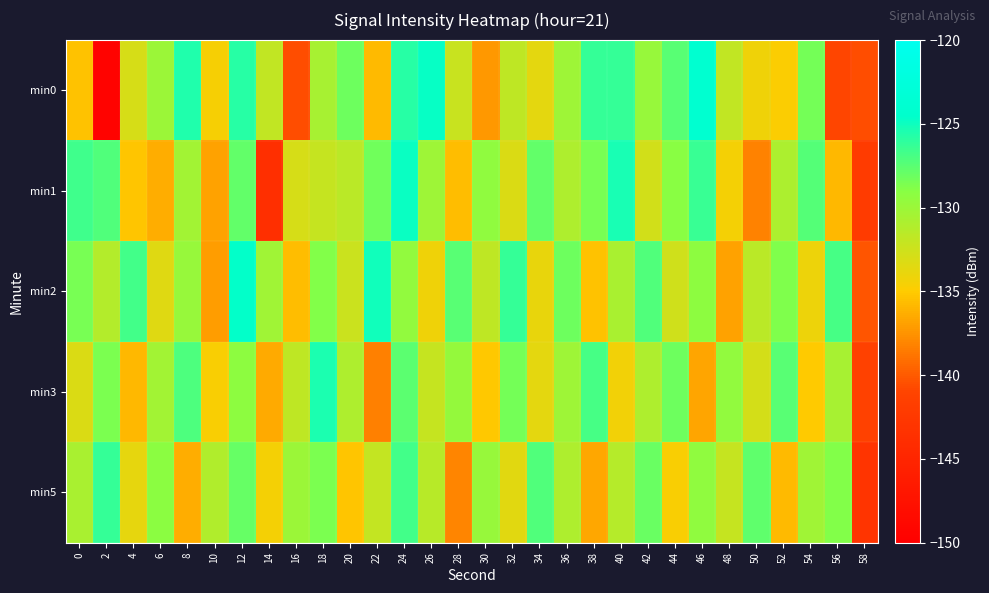

Reading left to right, transcribe all the data shown in this chart.

min0: 0=-135.4	2=-149.5	4=-132.9	6=-130.0	8=-125.6	10=-134.6	12=-125.8	14=-131.9	16=-140.6	18=-130.6	20=-128.1	22=-135.7	24=-125.8	26=-124.7	28=-132.3	30=-137.2	32=-131.8	34=-133.6	36=-130.2	38=-126.2	40=-126.3	42=-129.8	44=-127.5	46=-124.0	48=-131.9	50=-134.3	52=-134.9	54=-128.4	56=-140.9	58=-140.5
min1: 0=-126.7	2=-127.2	4=-135.3	6=-136.3	8=-130.3	10=-136.9	12=-127.8	14=-143.7	16=-132.9	18=-132.1	20=-131.5	22=-128.3	24=-124.9	26=-130.1	28=-135.6	30=-129.4	32=-133.2	34=-127.8	36=-131.0	38=-128.5	40=-125.3	42=-132.7	44=-129.1	46=-126.4	48=-134.5	50=-138.2	52=-130.8	54=-127.3	56=-135.9	58=-142.1
min2: 0=-128.5	2=-131.2	4=-126.7	6=-133.4	8=-129.8	10=-137.1	12=-124.6	14=-130.3	16=-135.7	18=-128.9	20=-132.4	22=-125.1	24=-129.6	26=-134.2	28=-127.5	30=-131.8	32=-126.3	34=-133.9	36=-128.1	38=-135.4	40=-130.7	42=-127.2	44=-132.6	46=-129.3	48=-136.8	50=-131.5	52=-128.7	54=-134.1	56=-126.9	58=-140.2
min3: 0=-133.2	2=-128.6	4=-135.9	6=-130.4	8=-127.1	10=-134.7	12=-129.3	14=-136.5	16=-131.8	18=-125.4	20=-130.9	22=-138.3	24=-127.6	26=-132.1	28=-129.7	30=-135.2	32=-128.4	34=-133.6	36=-130.1	38=-126.8	40=-134.3	42=-131.0	44=-128.2	46=-136.7	48=-129.5	50=-132.8	52=-127.4	54=-135.1	56=-130.6	58=-141.3
min5: 0=-130.7	2=-126.3	4=-133.8	6=-129.2	8=-136.4	10=-131.1	12=-127.9	14=-134.5	16=-130.0	18=-128.6	20=-135.3	22=-132.0	24=-126.7	26=-131.4	28=-138.1	30=-129.8	32=-133.5	34=-127.2	36=-130.9	38=-136.6	40=-131.3	42=-128.0	44=-134.7	46=-129.4	48=-132.1	50=-127.7	52=-135.8	54=-130.3	56=-128.9	58=-143.0